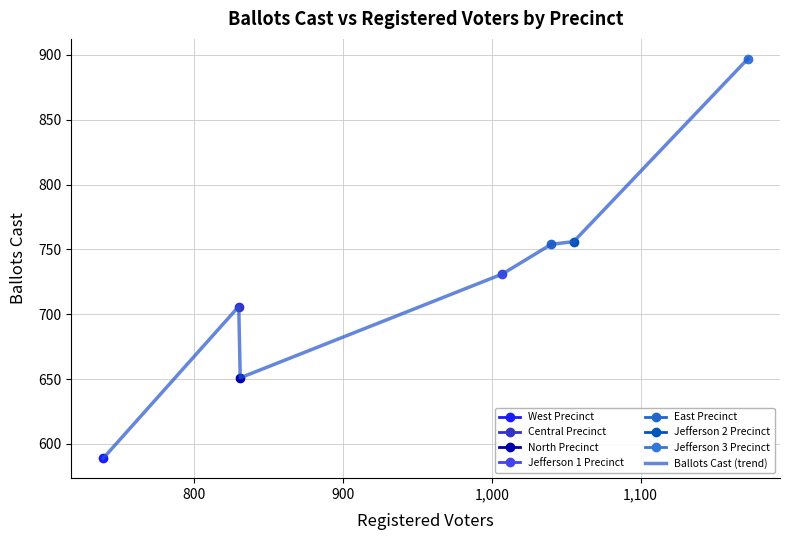

What is the maximum value for Ballots Cast (trend)?

897